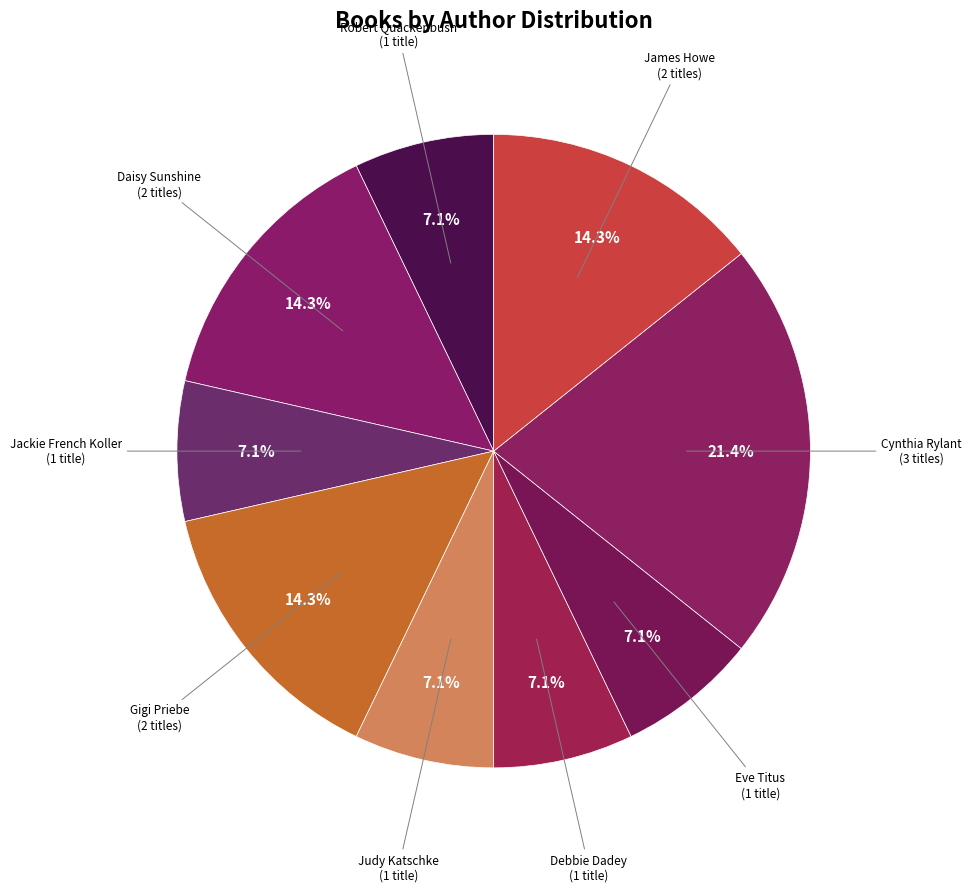

Approximately how many times larger is the value at Robert Quackenbush compared to Cynthia Rylant?

0.3